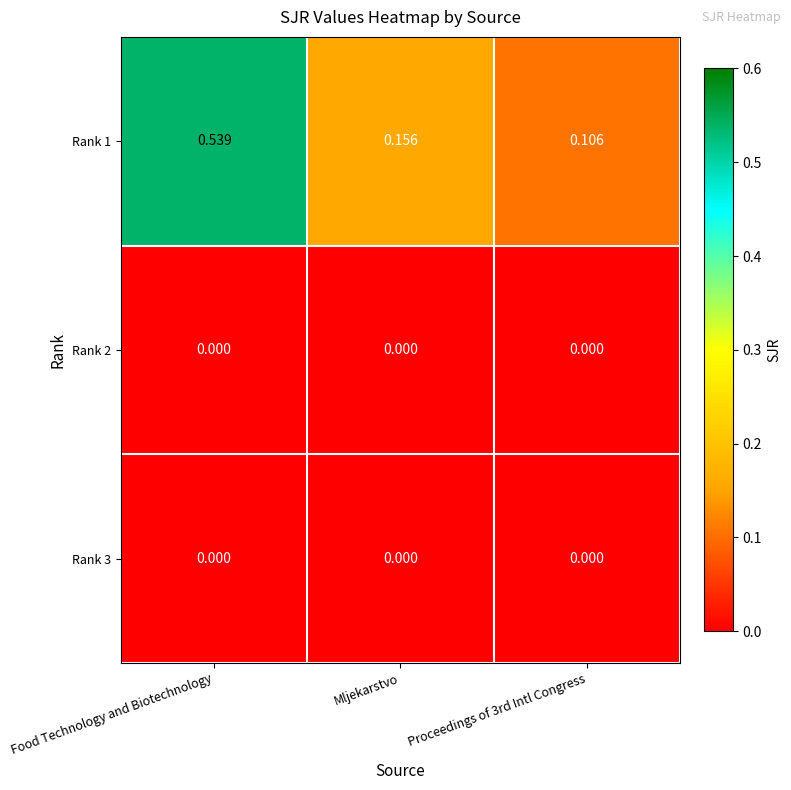

At which category is the sum across all series the highest?

Food Technology and Biotechnology